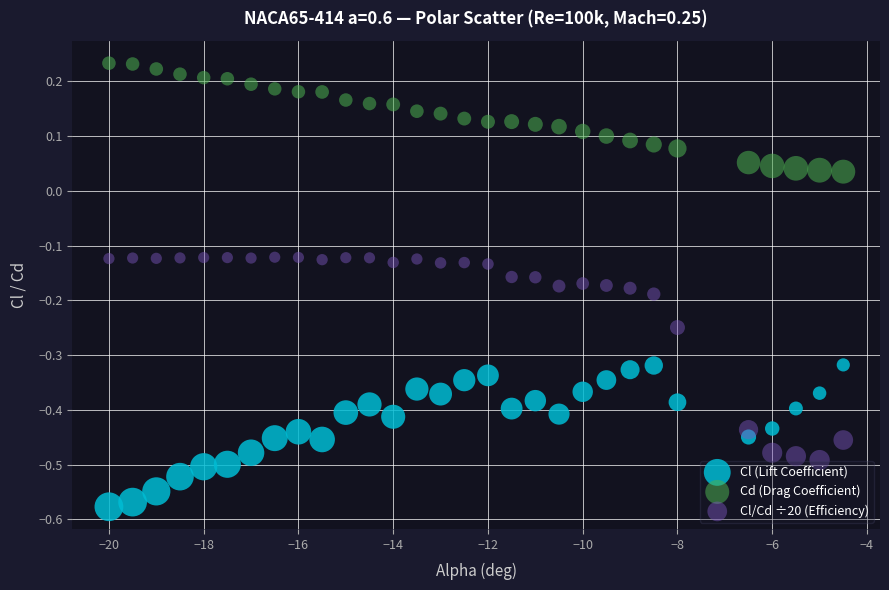

Across all data points, what is the range of Y values (max minus min)?

0.8